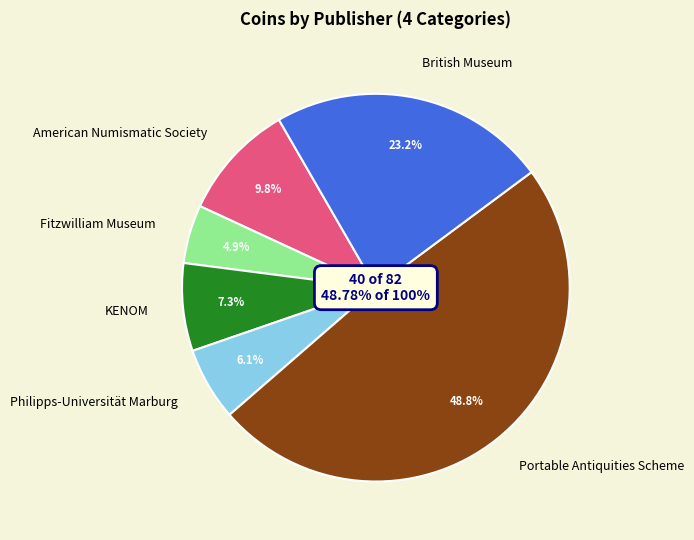

How many segments does this pie chart have?

6